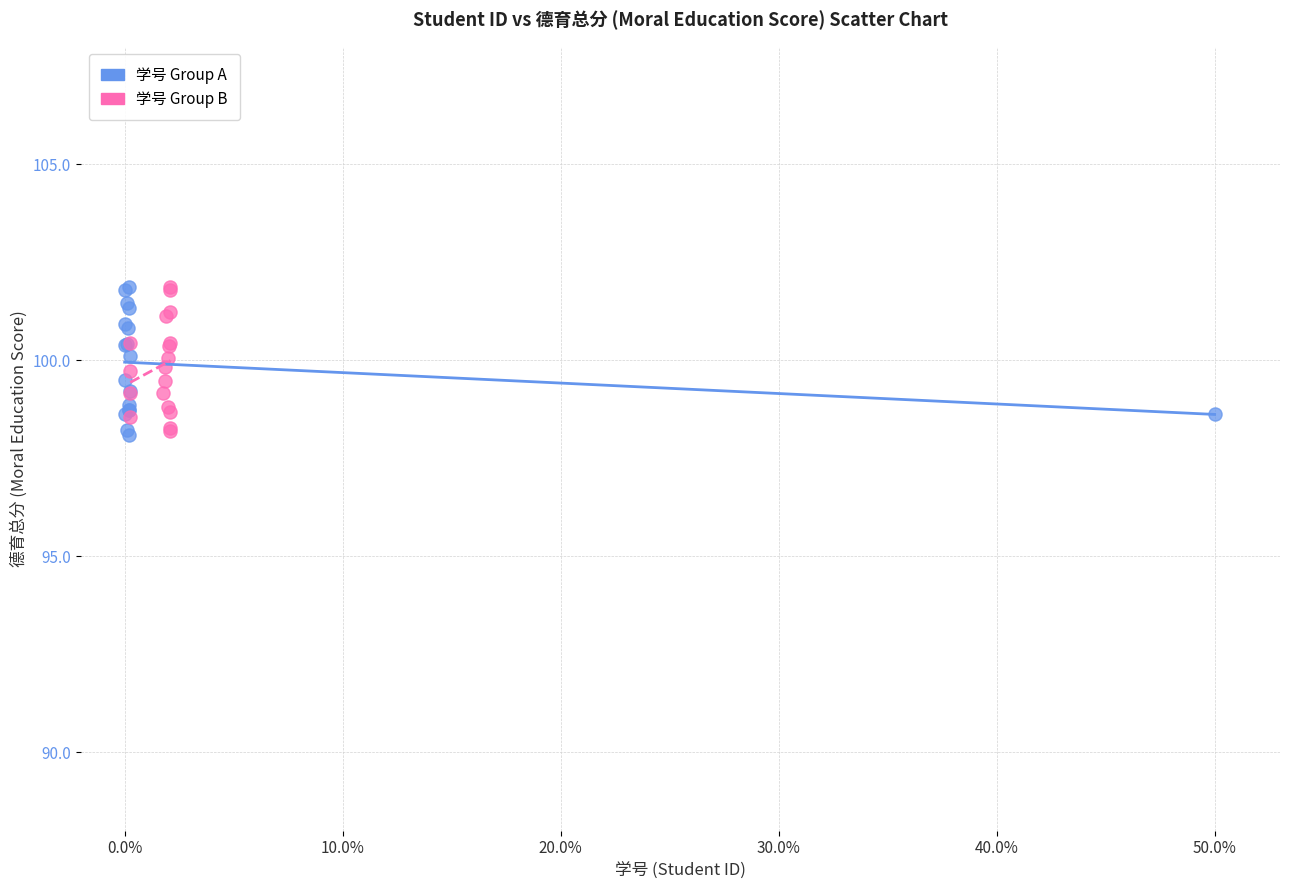

What are all the series names shown in the legend?

学号 Group A, 学号 Group B